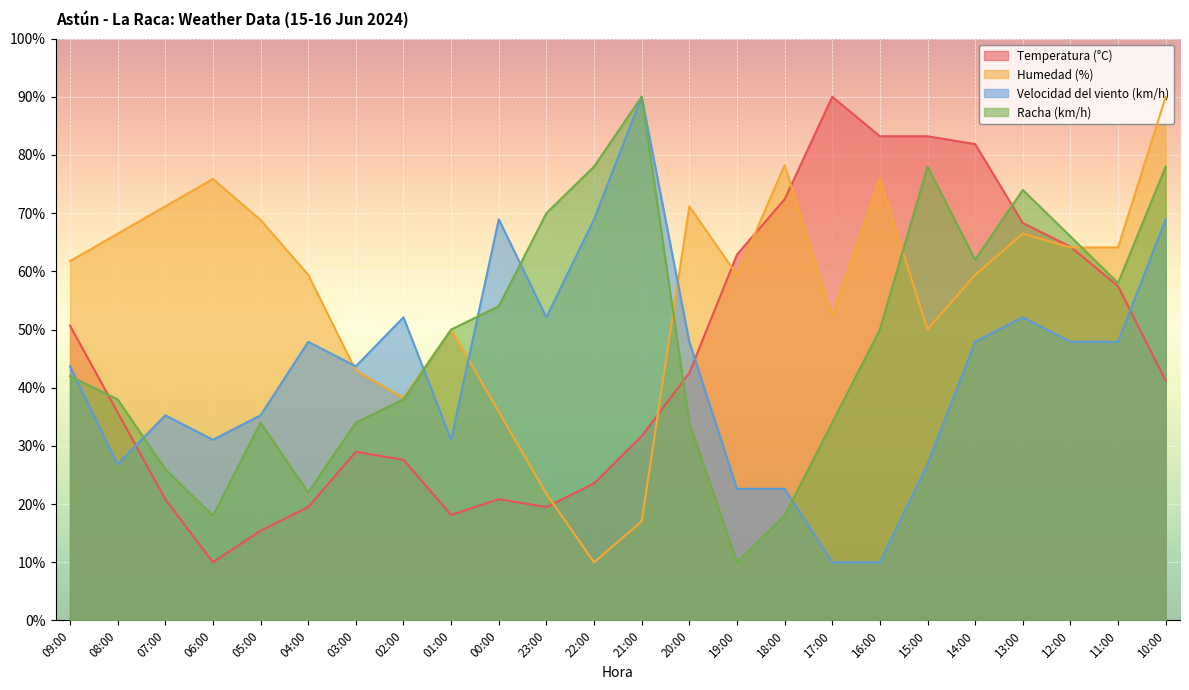

Reading right to left, what are all the values shown in this chart?

Temperatura (°C): 10:00=41.2	11:00=57.5	12:00=64.2	13:00=68.3	14:00=81.9	15:00=83.2	16:00=83.2	17:00=90.0	18:00=72.4	19:00=62.9	20:00=42.5	21:00=31.7	22:00=23.6	23:00=19.5	00:00=20.8	01:00=18.1	02:00=27.6	03:00=29.0	04:00=19.5	05:00=15.4	06:00=10.0	07:00=20.8	08:00=35.8	09:00=50.7
Humedad (%): 10:00=90.0	11:00=64.1	12:00=64.1	13:00=66.5	14:00=59.4	15:00=50.0	16:00=75.9	17:00=52.4	18:00=78.2	19:00=59.4	20:00=71.2	21:00=17.1	22:00=10.0	23:00=21.8	00:00=35.9	01:00=50.0	02:00=38.2	03:00=42.9	04:00=59.4	05:00=68.8	06:00=75.9	07:00=71.2	08:00=66.5	09:00=61.8
Velocidad del viento (km/h): 10:00=68.9	11:00=47.9	12:00=47.9	13:00=52.1	14:00=47.9	15:00=26.8	16:00=10.0	17:00=10.0	18:00=22.6	19:00=22.6	20:00=47.9	21:00=90.0	22:00=68.9	23:00=52.1	00:00=68.9	01:00=31.1	02:00=52.1	03:00=43.7	04:00=47.9	05:00=35.3	06:00=31.1	07:00=35.3	08:00=26.8	09:00=43.7
Racha (km/h): 10:00=78.0	11:00=58.0	12:00=66.0	13:00=74.0	14:00=62.0	15:00=78.0	16:00=50.0	17:00=34.0	18:00=18.0	19:00=10.0	20:00=34.0	21:00=90.0	22:00=78.0	23:00=70.0	00:00=54.0	01:00=50.0	02:00=38.0	03:00=34.0	04:00=22.0	05:00=34.0	06:00=18.0	07:00=26.0	08:00=38.0	09:00=42.0